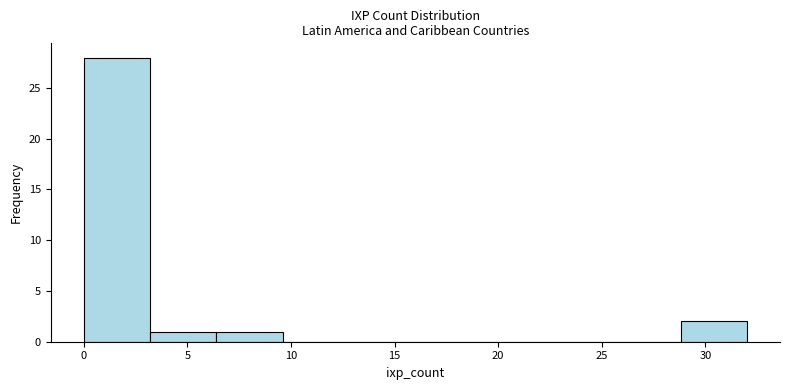

Reading left to right, list every bar in this chart as the range it spans on the x-axis followed by its height. Neither the bar edges nor the heights are printed on the chart, so give them approximately, as read against the axes.

0.0 to 3.2: 28
3.2 to 6.4: 1
6.4 to 9.6: 1
9.6 to 12.8: 0
12.8 to 16.0: 0
16.0 to 19.2: 0
19.2 to 22.4: 0
22.4 to 25.6: 0
25.6 to 28.8: 0
28.8 to 32.0: 2